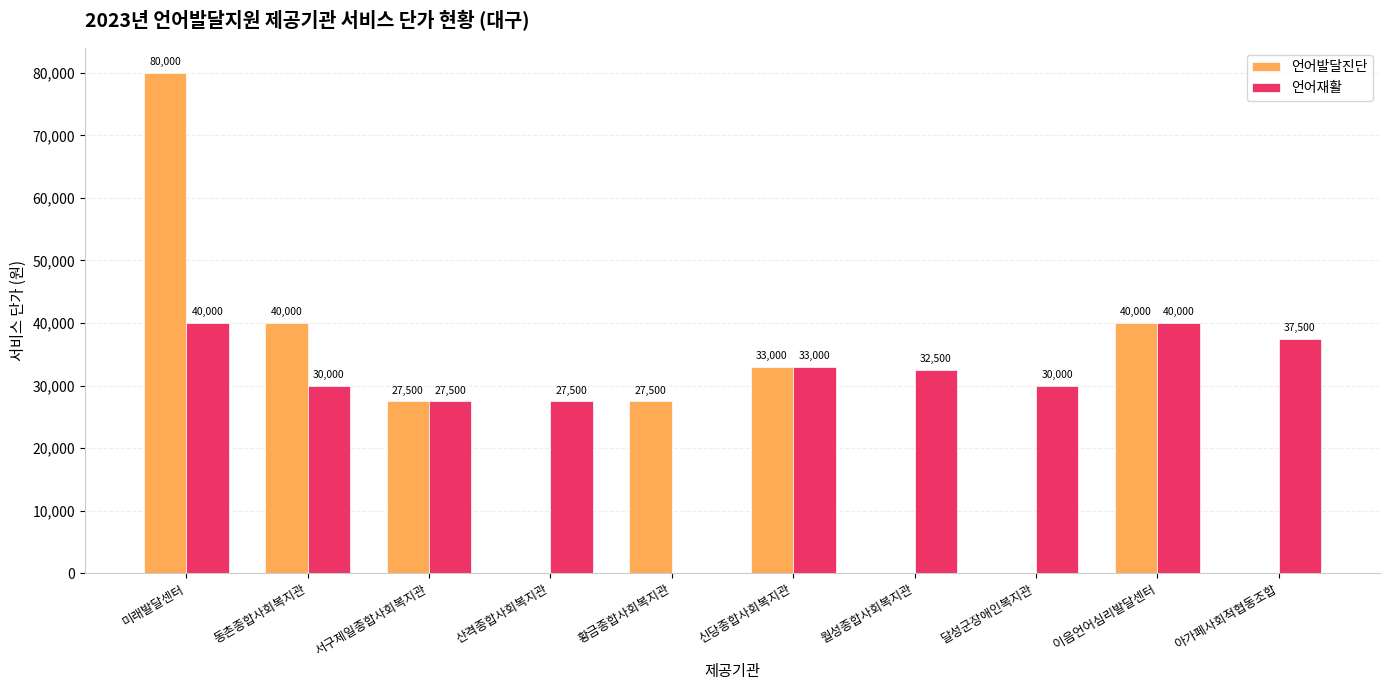

What is the highest value of the 언어재활 series?

40000